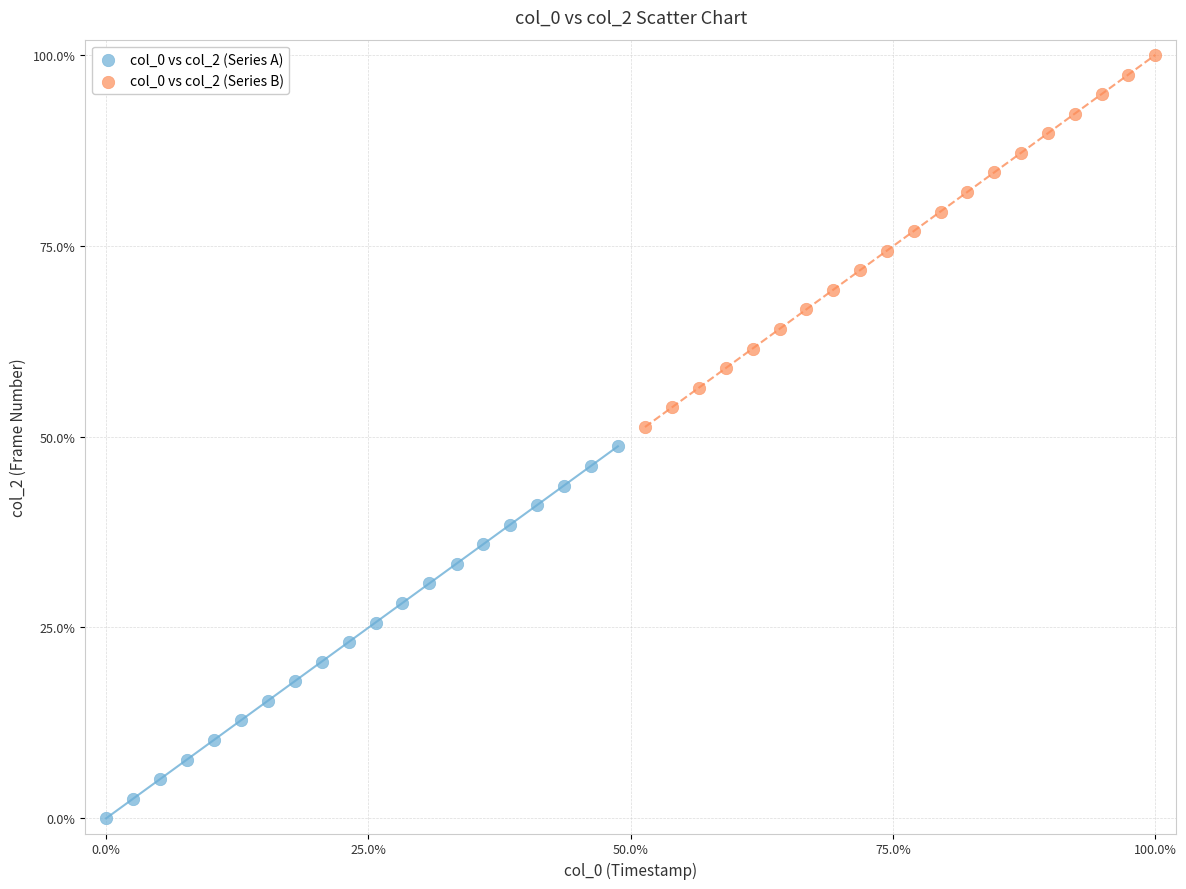

Which series reaches the maximum Y coordinate?

col_0 vs col_2 (Series B)